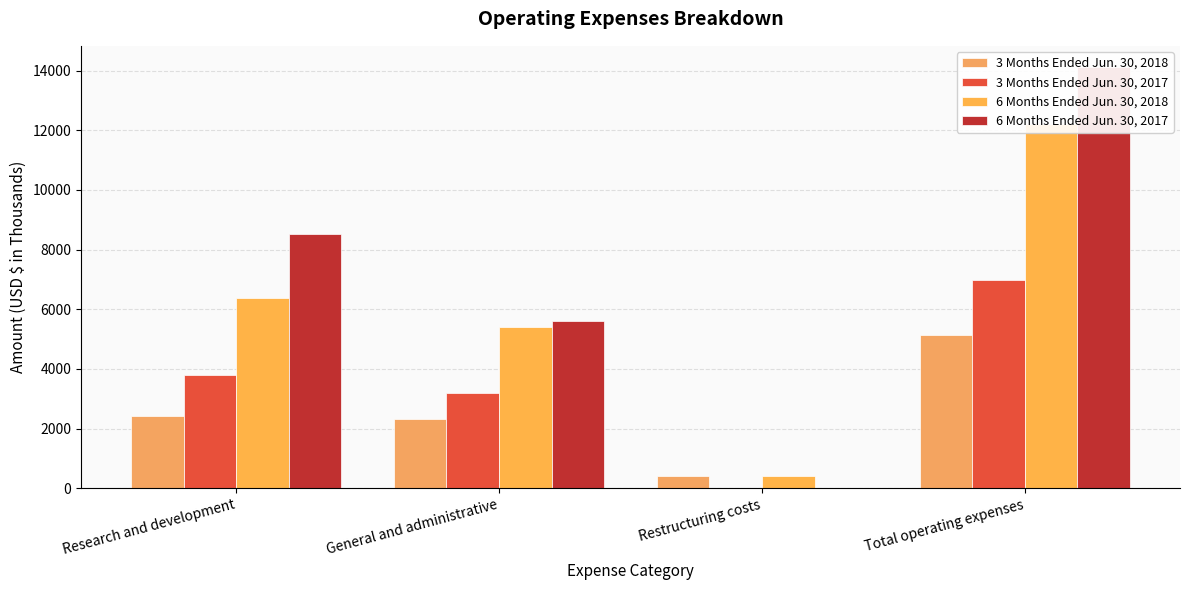

Which label corresponds to the smallest value in the chart?

Restructuring costs